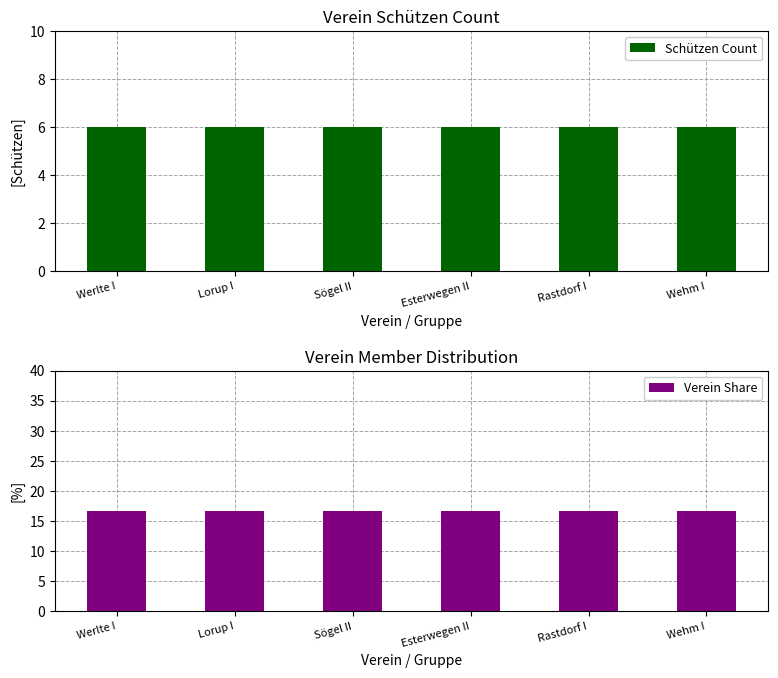

Rank the series by their average value, from lowest to highest.

Schützen Count, Verein Share